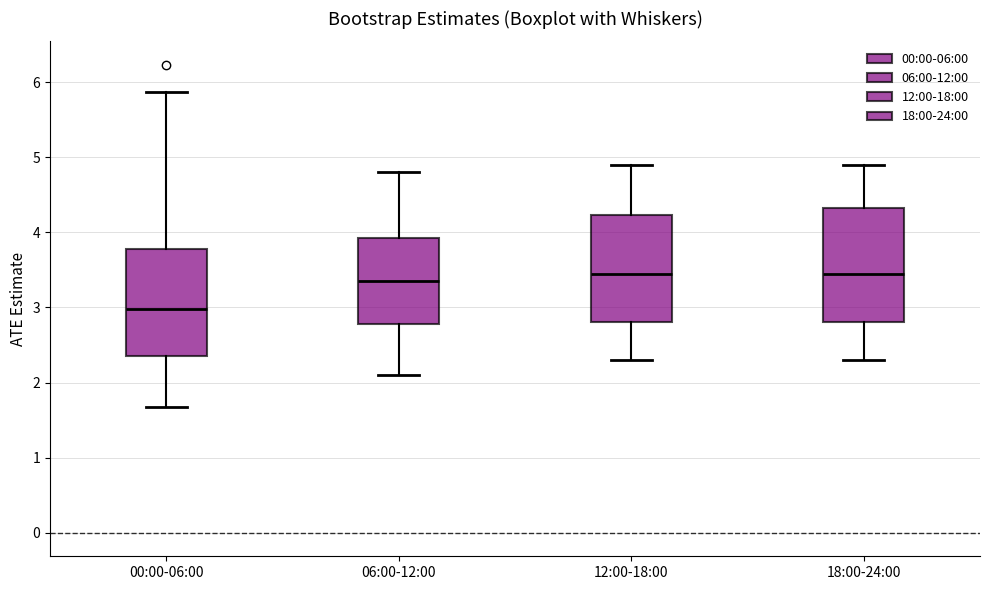

Reading left to right, read every box against the y-axis: the position of its median line, the range the box covers, and the ends of its whiskers. The values are not printed on the chart, so give them approximately, as read against the axis.

00:00-06:00: median 3.0, box 2.4 to 3.8, whiskers 1.7 to 5.9
06:00-12:00: median 3.4, box 2.8 to 3.9, whiskers 2.1 to 4.8
12:00-18:00: median 3.5, box 2.8 to 4.2, whiskers 2.3 to 4.9
18:00-24:00: median 3.5, box 2.8 to 4.3, whiskers 2.3 to 4.9